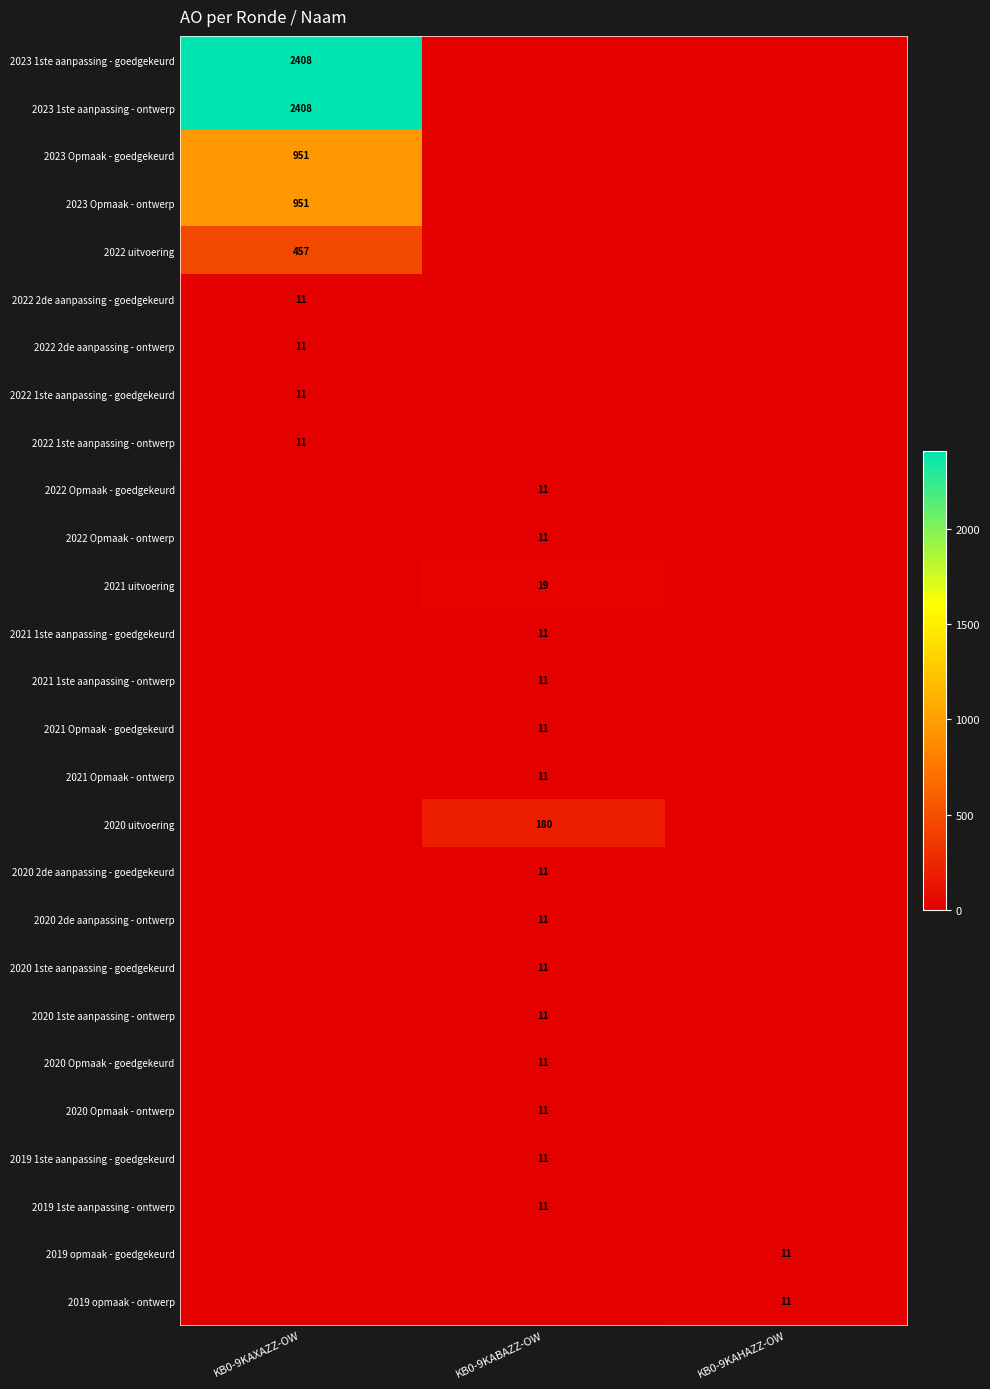

True or false: 2020 Opmaak - goedgekeurd has a value of 6 at KB0-9KABAZZ-OW.

False